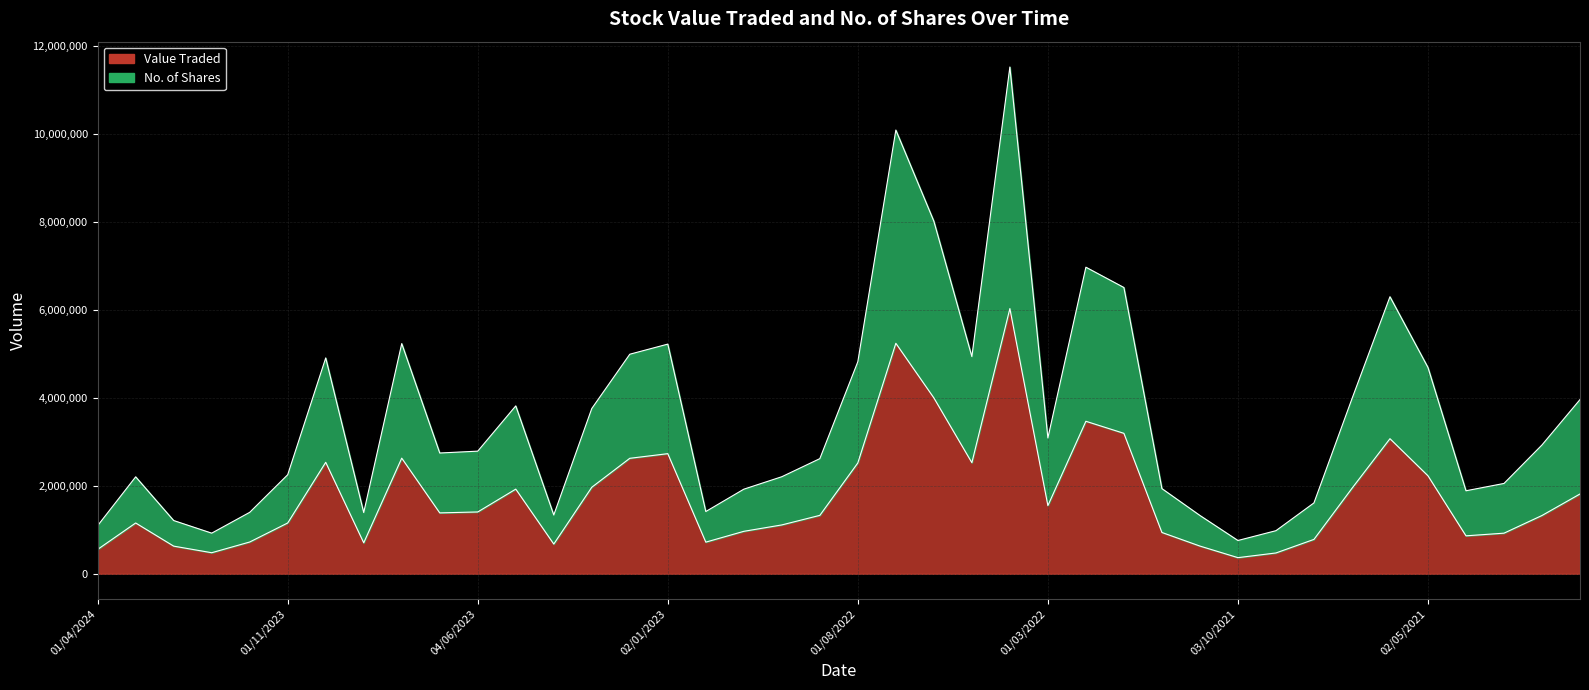

What is the difference between the highest and lowest values at 02/04/2023?

661712